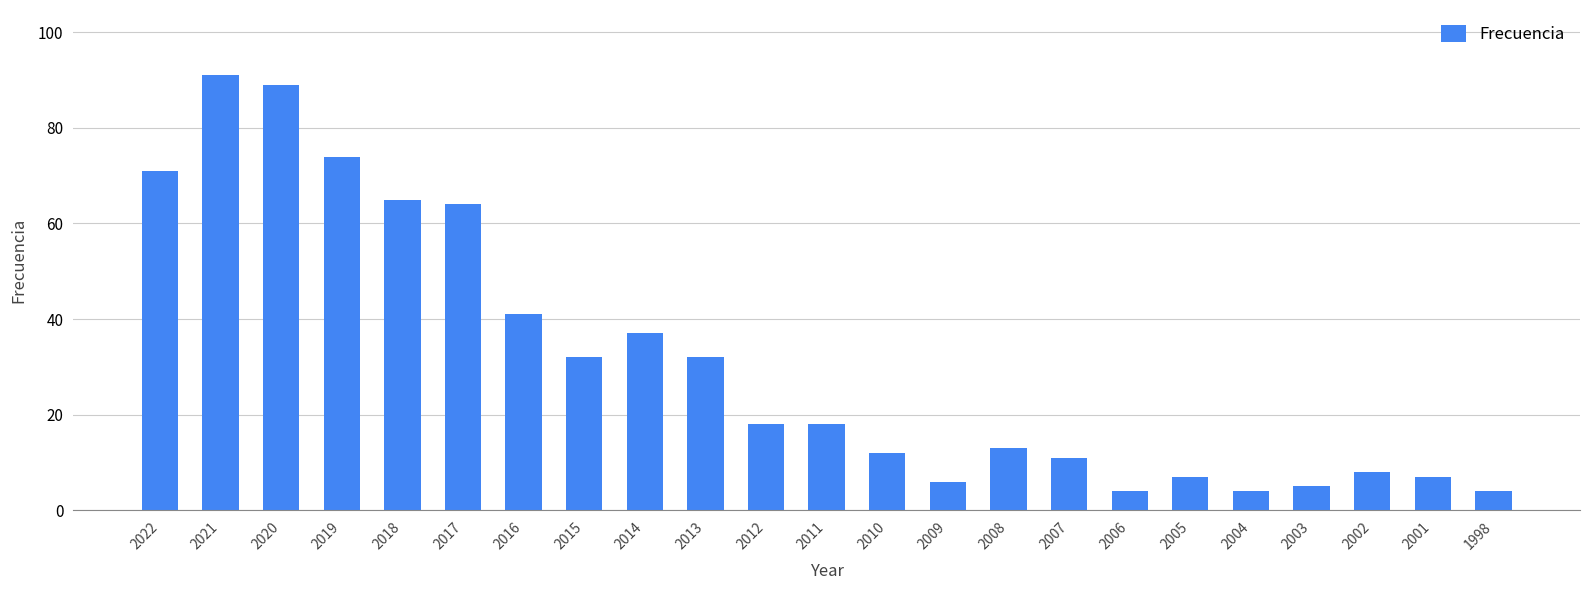

What is the value of the 2nd bar from the left?

91